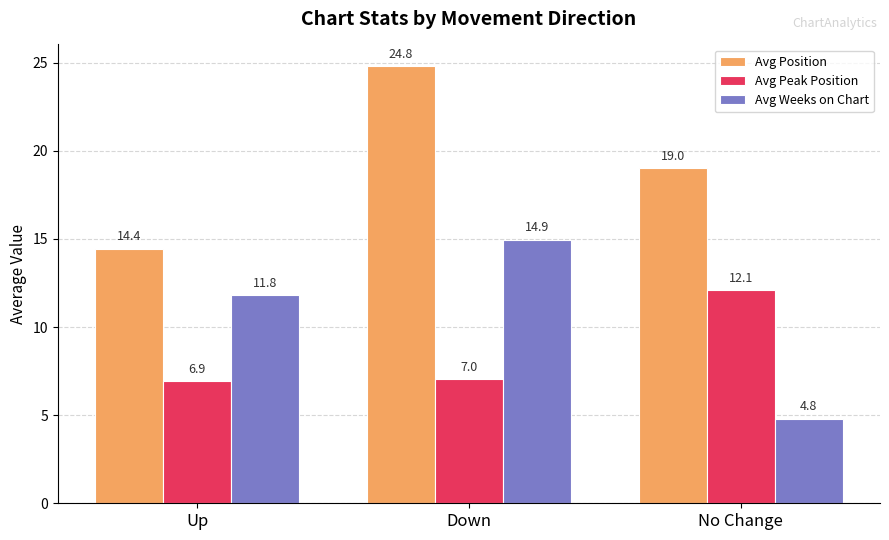

What is the spread (max minus min) of values at Up?

7.5